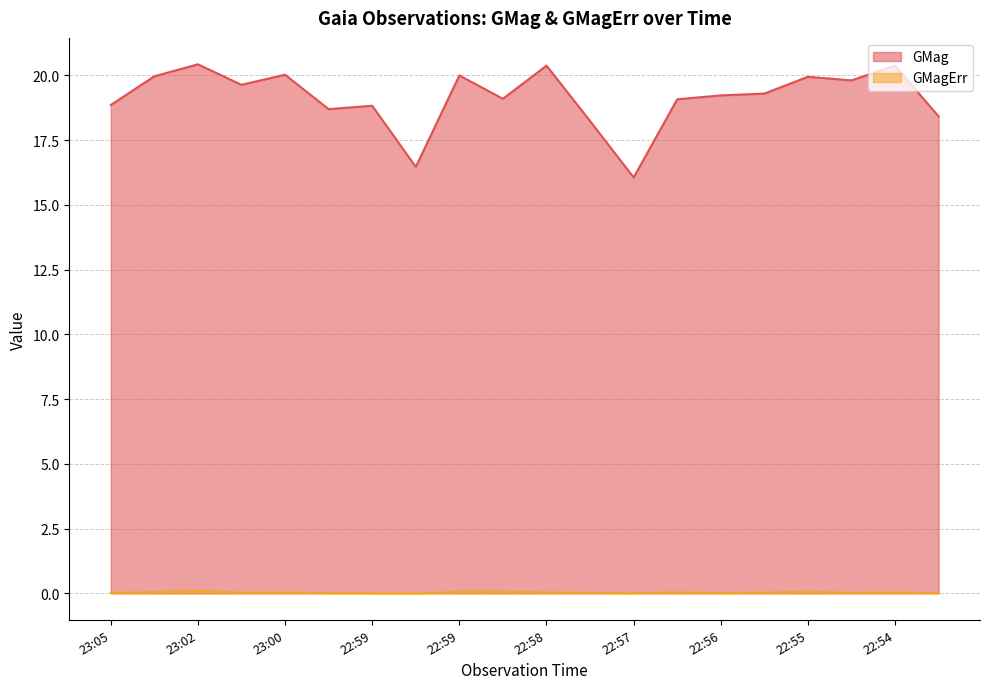

True or false: GMag and GMagErr cross at least once.

False